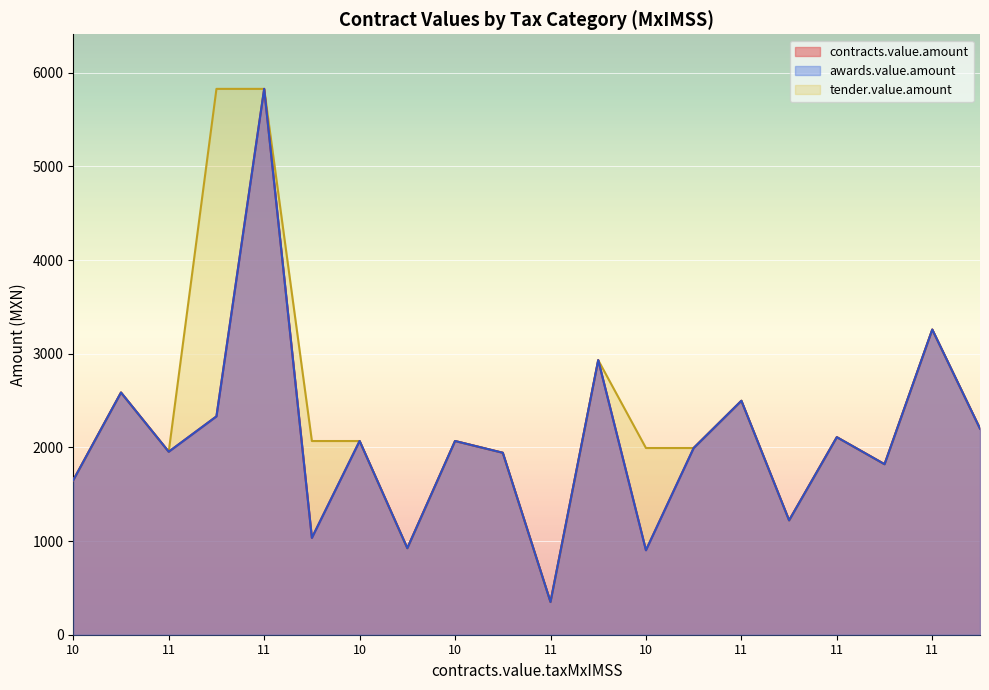

True or false: contracts.value.amount and awards.value.amount cross at least once.

False